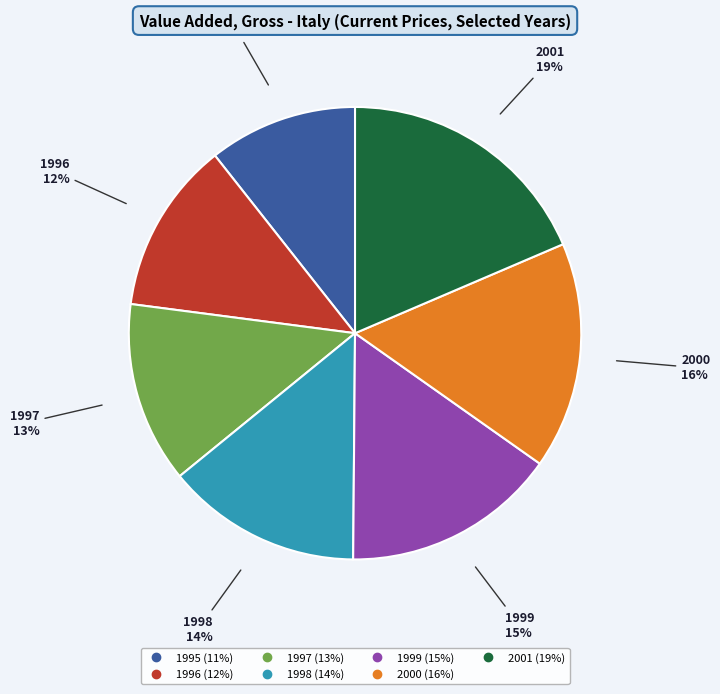

What is the largest slice in the pie chart?

2001